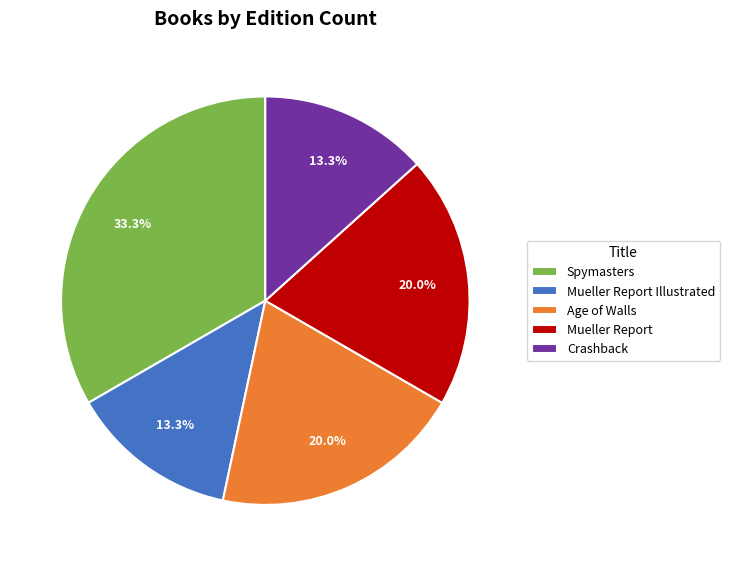

How many segments does this pie chart have?

5